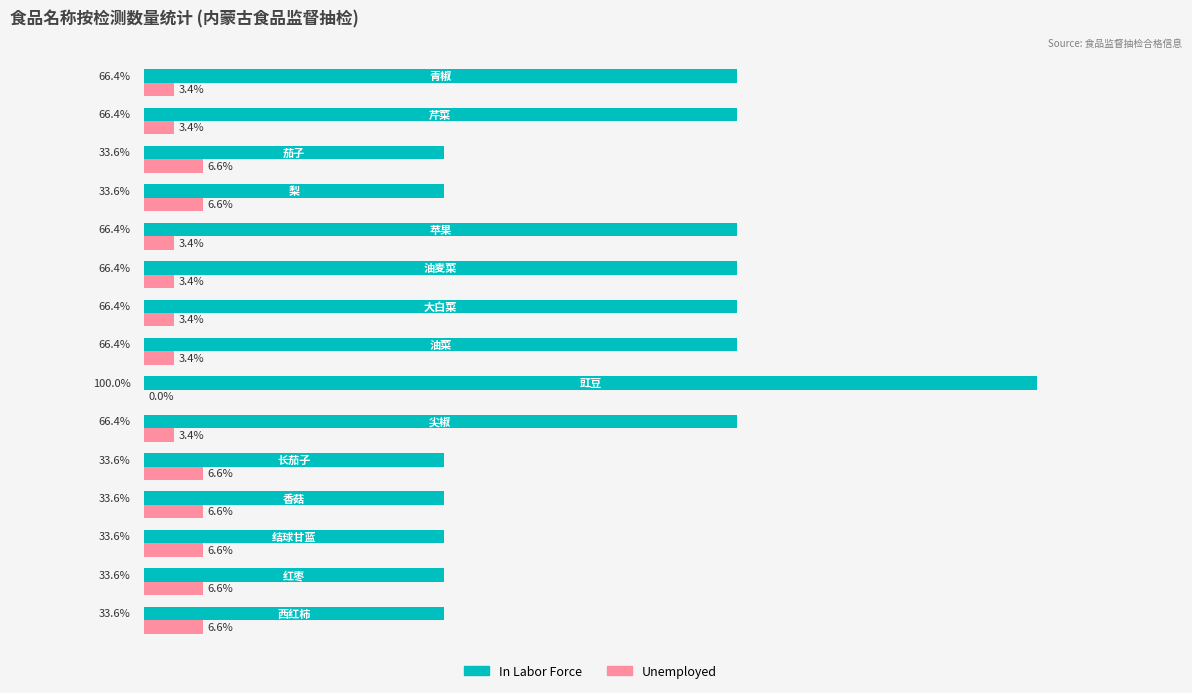

Which series has the largest total across all categories?

In Labor Force